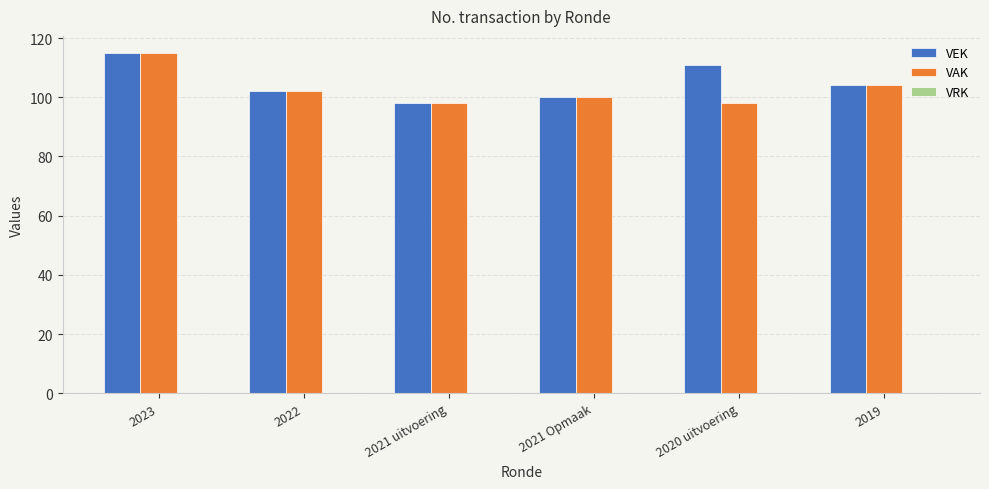

The value of VEK at 2023 is 54. True or false?

False